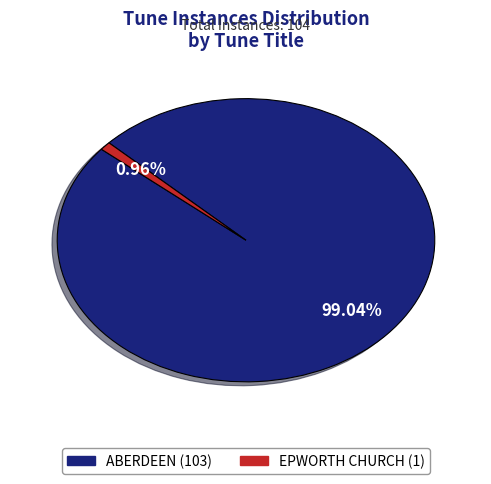

Which category has the smallest portion of the pie?

EPWORTH CHURCH